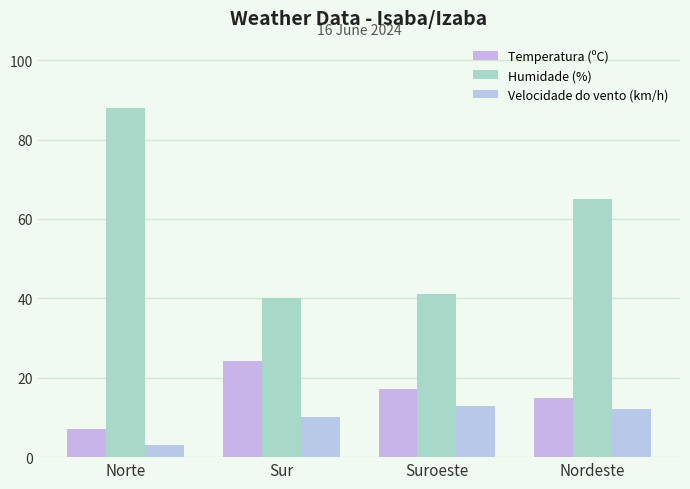

Reading right to left, list all the values displayed in this chart.

Temperatura (ºC): Nordeste=15.0	Suroeste=17.2	Sur=24.3	Norte=7.0
Humidade (%): Nordeste=65.0	Suroeste=41.0	Sur=40.0	Norte=88.0
Velocidade do vento (km/h): Nordeste=12.0	Suroeste=13.0	Sur=10.0	Norte=3.0